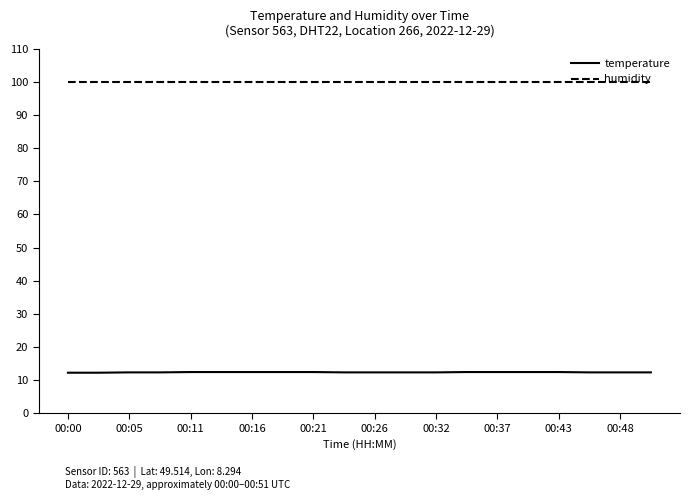

What is the sum of all humidity values?

1998.0